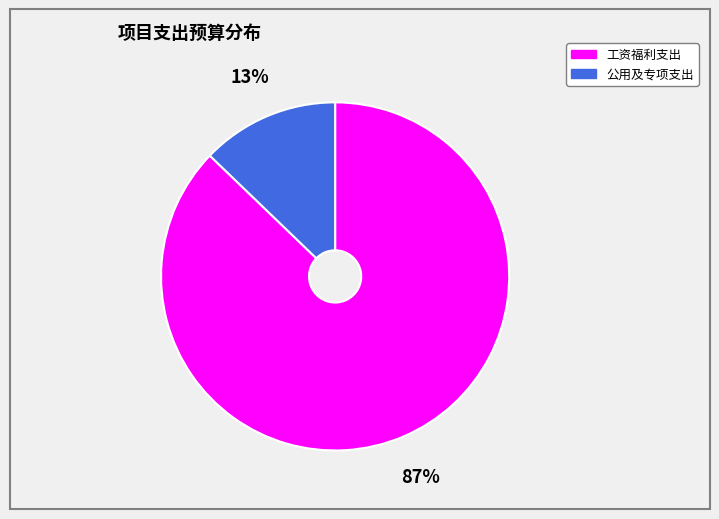

Rank the categories by value from highest to lowest.

工资福利支出, 公用及专项支出